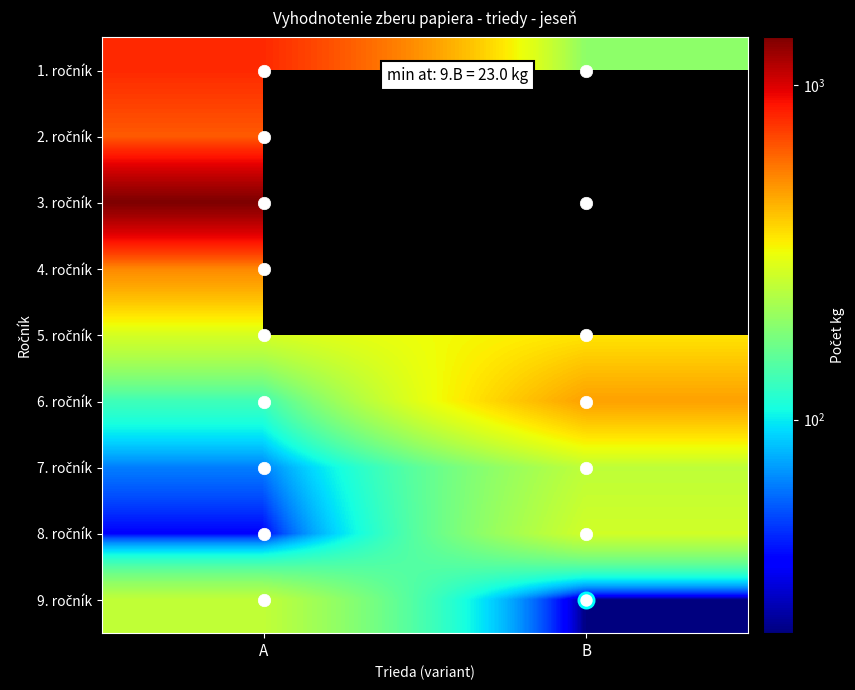

What is the minimum value shown in the chart?

23.0